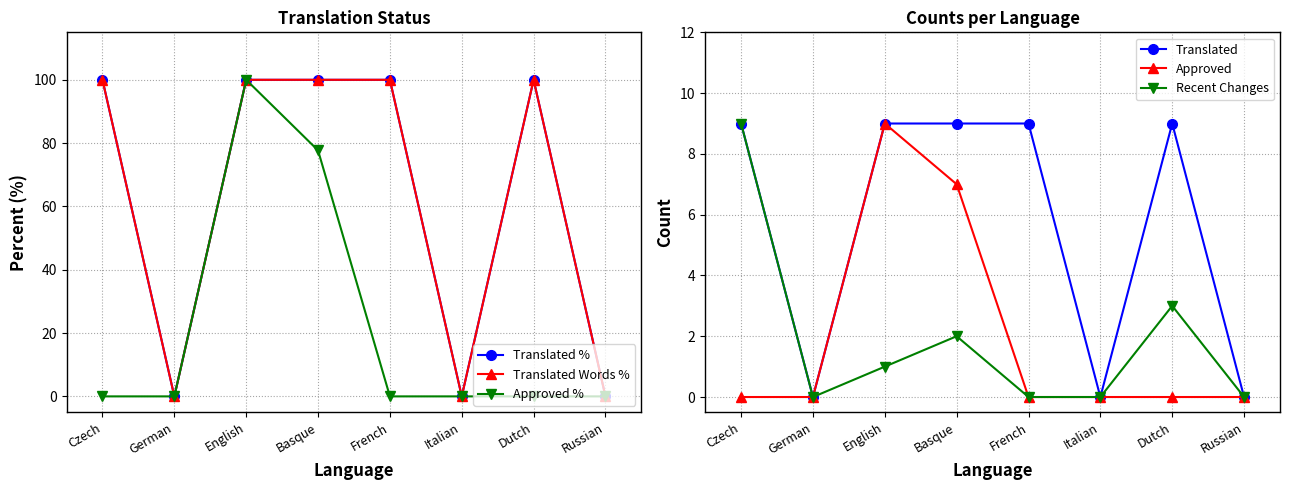

At how many categories does at least one series exceed 75?

5